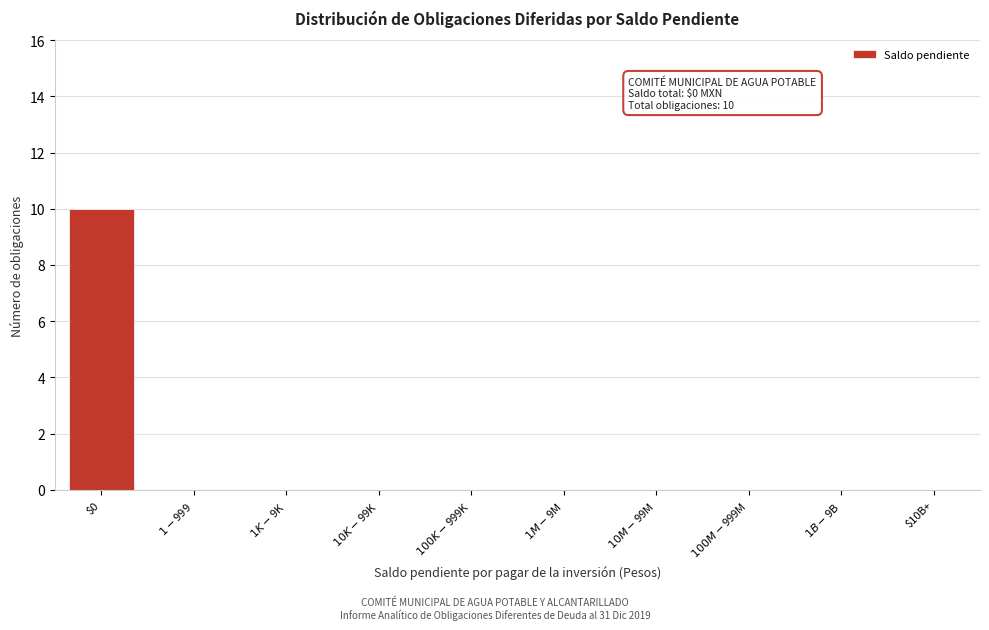

Which label corresponds to the largest value in the chart?

$0